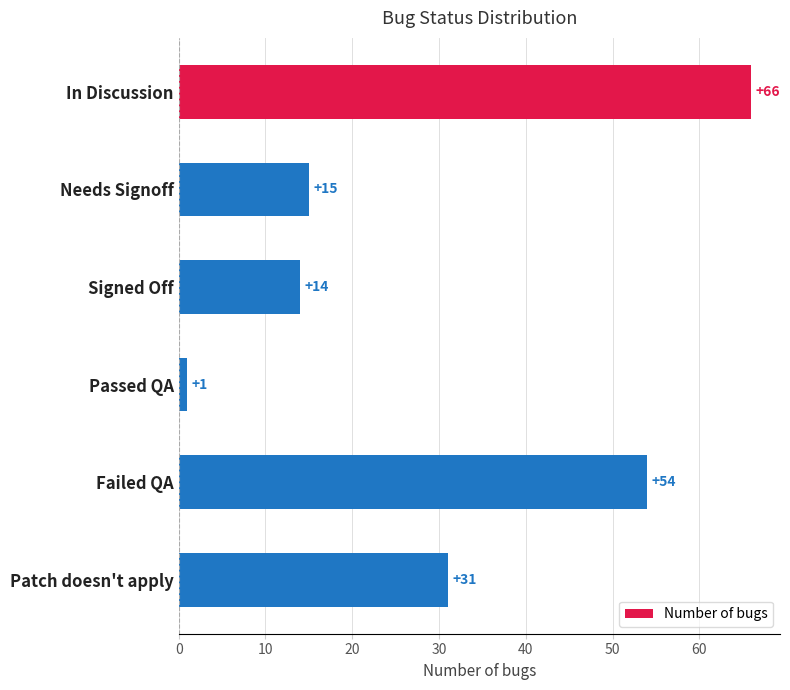

Count the number of data series in this chart.

1